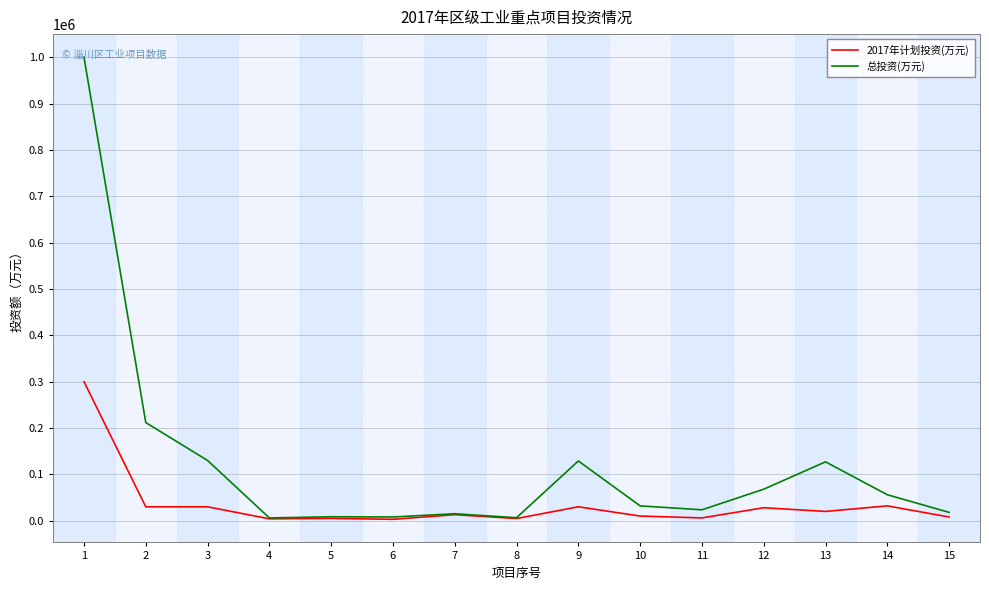

Rank the series by their average value, from lowest to highest.

2017年计划投资(万元), 总投资(万元)